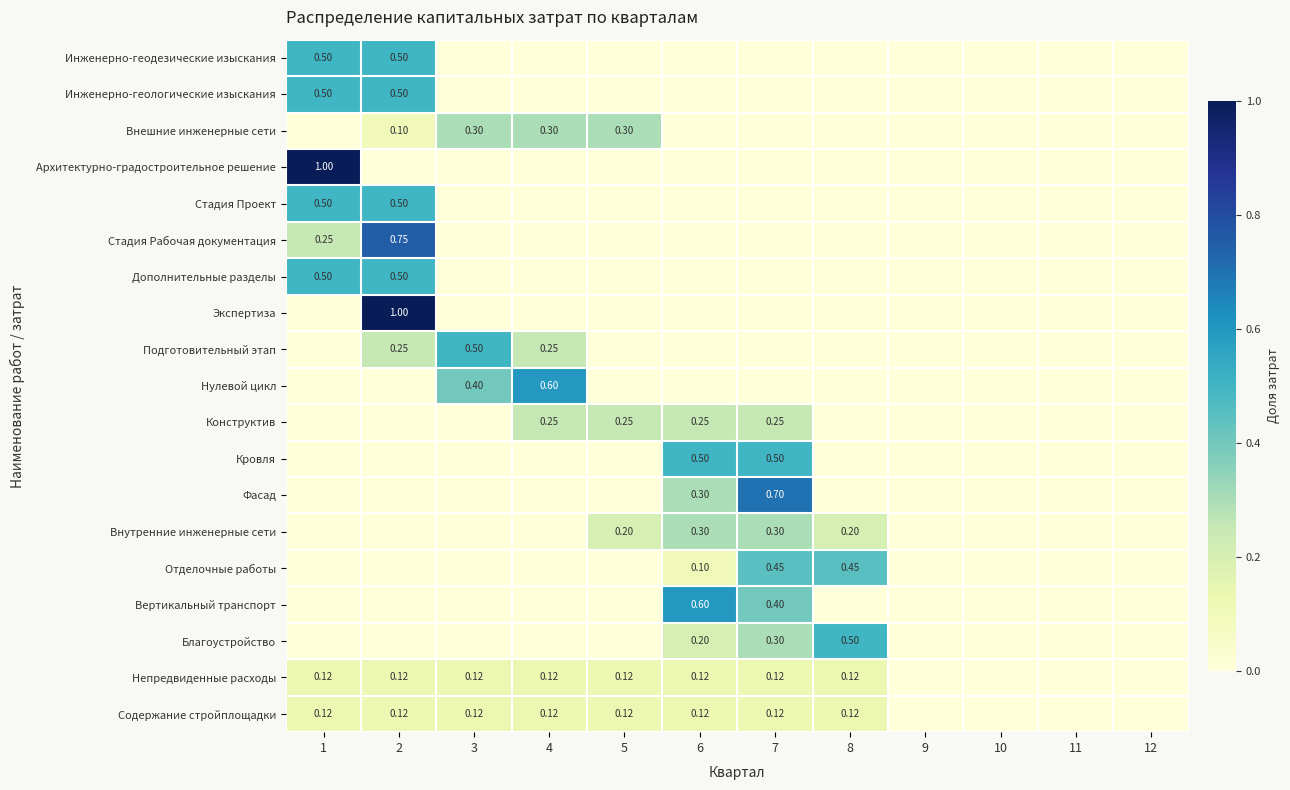

Is the value of Инженерно-геологические изыскания at 1 greater than the value of Внешние инженерные сети at 5?

Yes